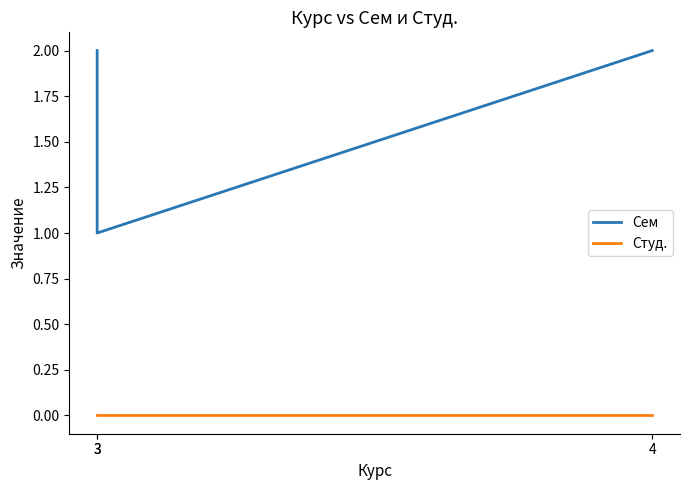

How many categories are shown in the chart?

3